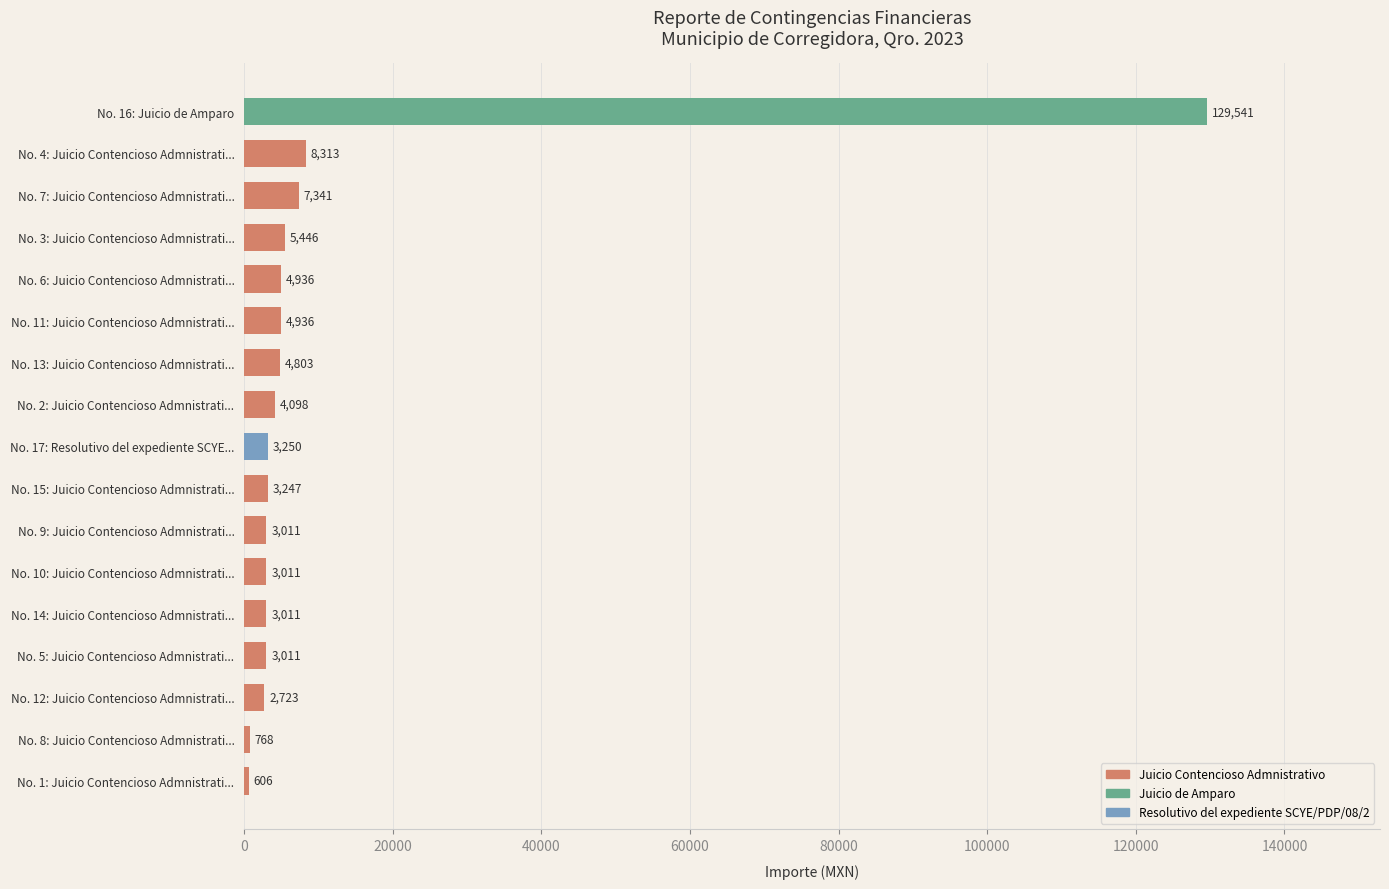

Which label corresponds to the largest value in the chart?

No. 16: Juicio de Amparo